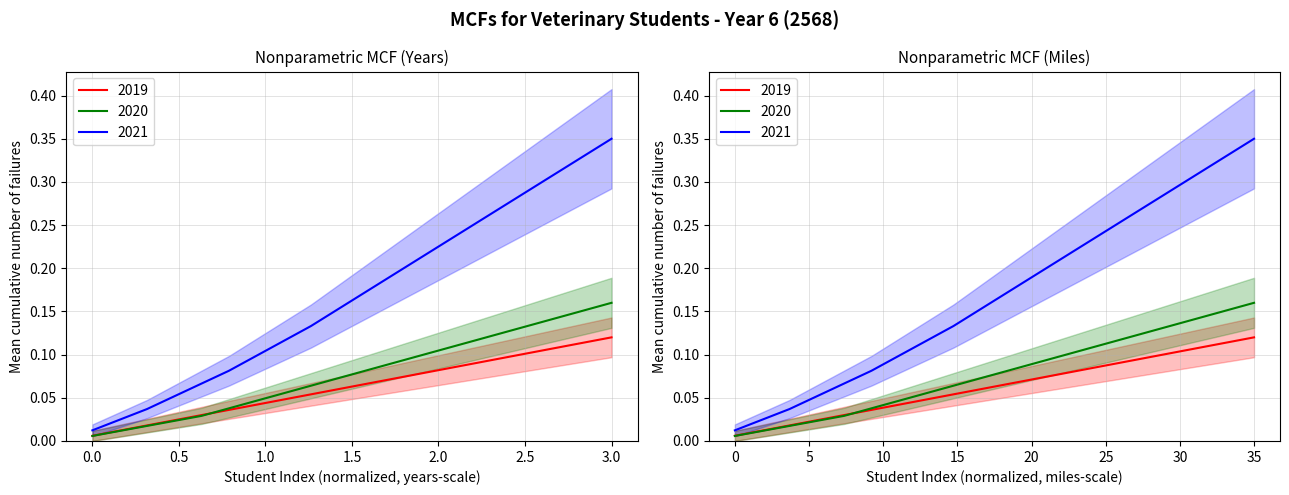

Between 7 and 20, which series saw the biggest shift?

2021